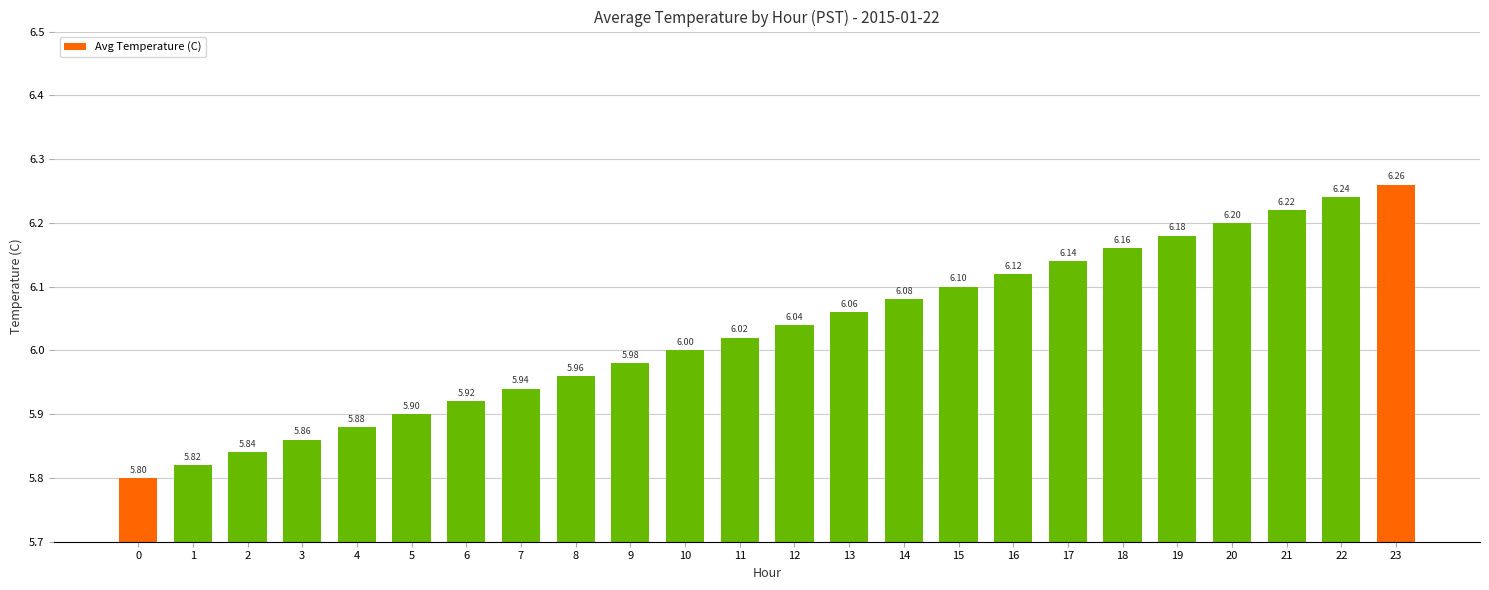

The chart shows a value of 9.4 at 18. True or false?

False